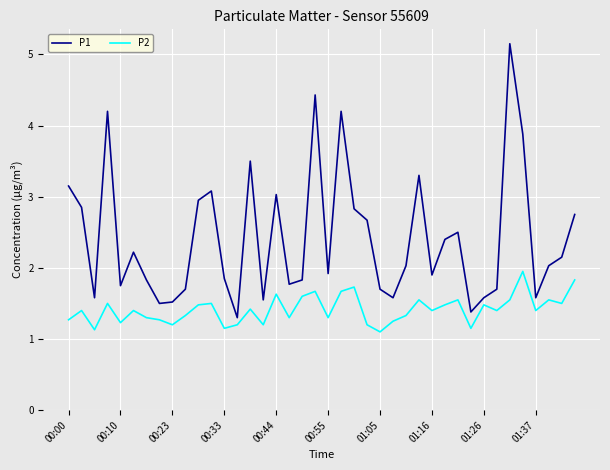

In P2, how many points are higher than both neighbors (excluding endpoints)?

13